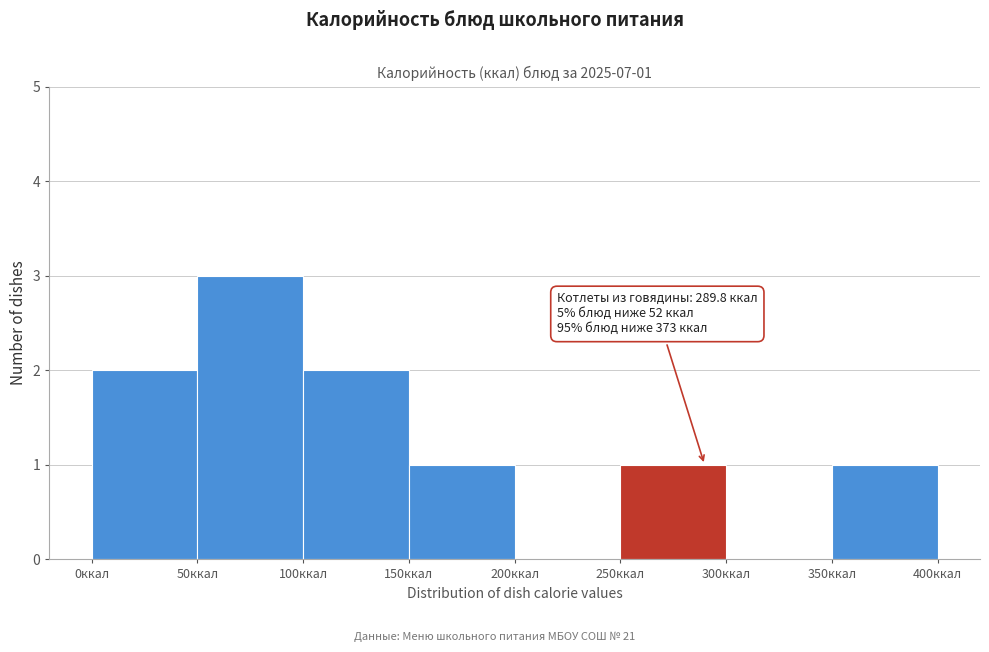

Which range on the x-axis has the tallest bar?

50 to 100